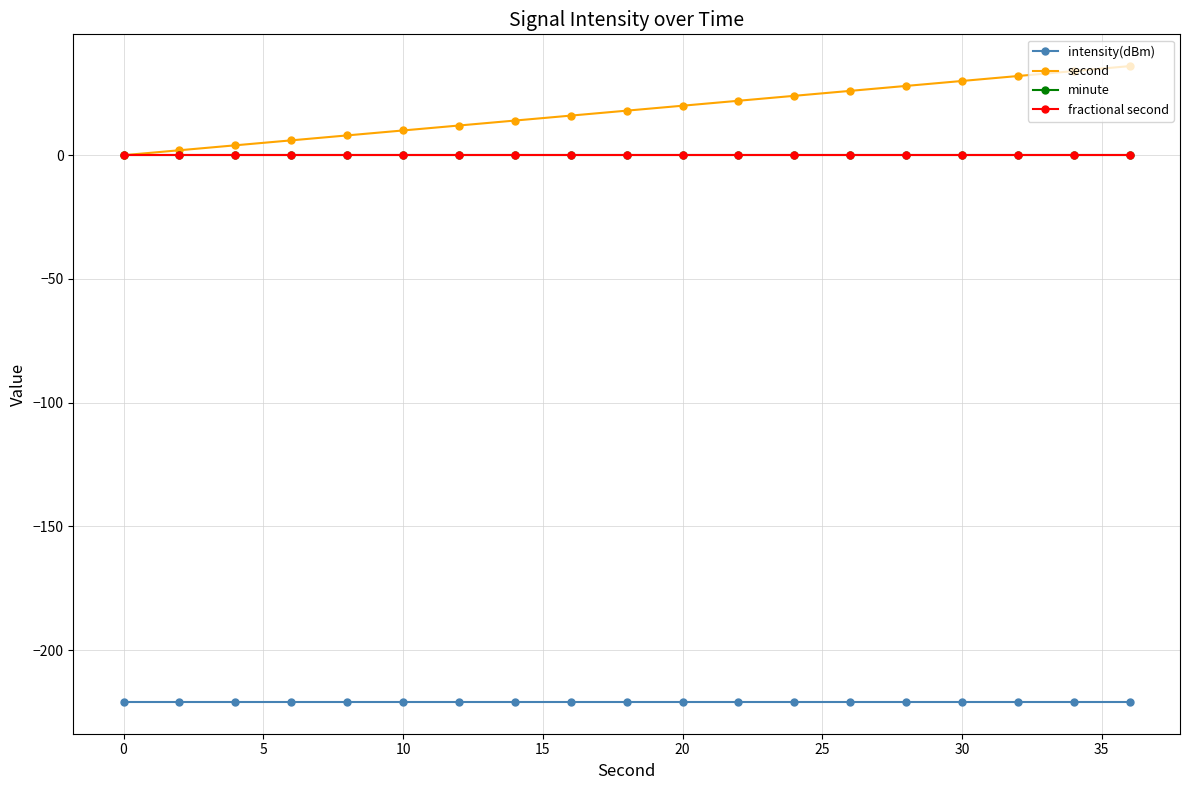

Reading left to right, extract all data points from this chart.

intensity(dBm): -221.0	-221.0	-221.0	-221.0	-221.0	-221.0	-221.0	-221.0	-221.0	-221.0	-221.0	-221.0	-221.0	-221.0	-221.0	-221.0	-221.0	-221.0	-221.0
second: 0.0	2.0	4.0	6.0	8.0	10.0	12.0	14.0	16.0	18.0	20.0	22.0	24.0	26.0	28.0	30.0	32.0	34.0	36.0
minute: 0.0	0.0	0.0	0.0	0.0	0.0	0.0	0.0	0.0	0.0	0.0	0.0	0.0	0.0	0.0	0.0	0.0	0.0	0.0
fractional second: 0.0	0.0	0.0	0.0	0.0	0.0	0.0	0.0	0.0	0.0	0.0	0.0	0.0	0.0	0.0	0.0	0.0	0.0	0.0